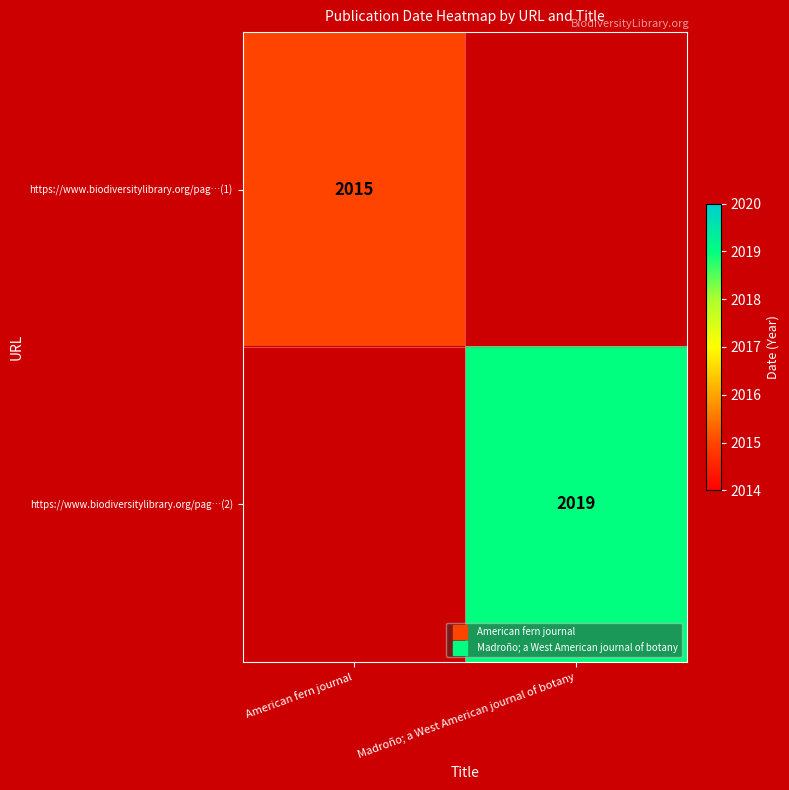

At which category does the chart reach its peak across all series?

Madroño; a West American journal of botany